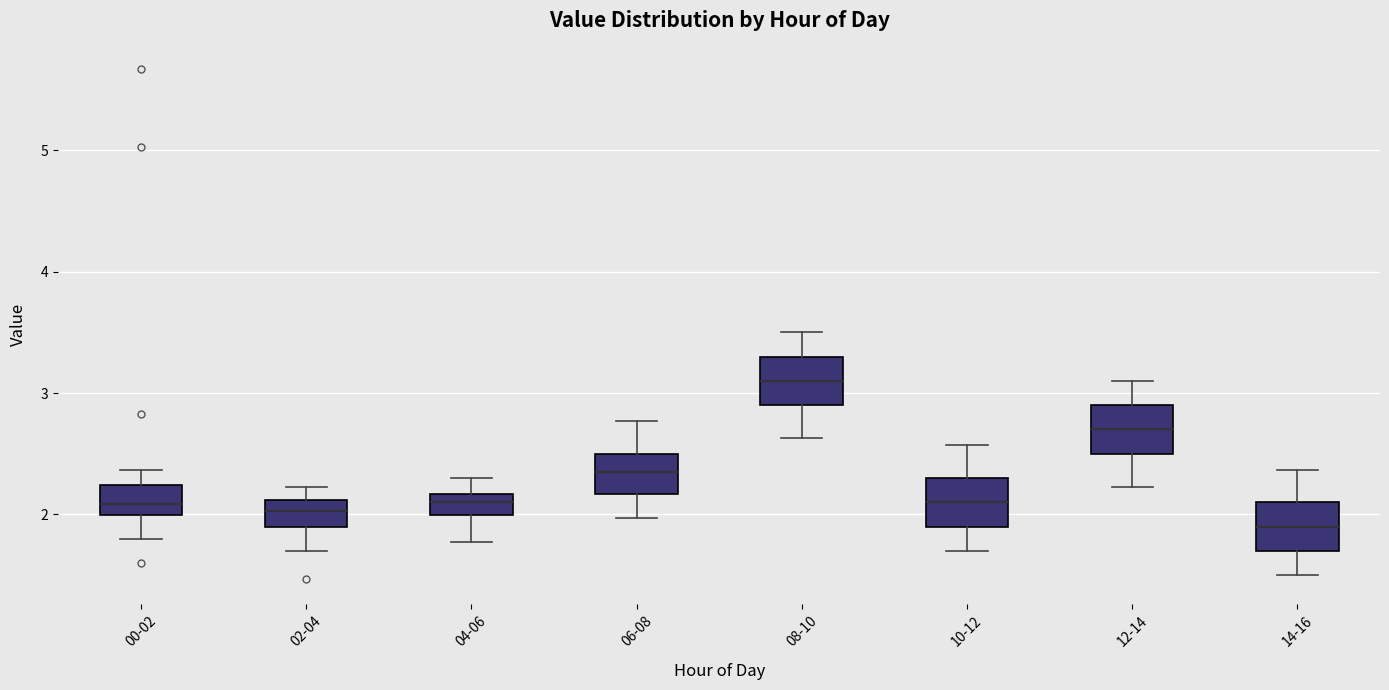

Reading left to right, transcribe this box plot: for each box, give where its median line is, the range the box spans, and where its two whiskers end, as read against the y-axis. The values are not printed on the chart, so give them approximately, as read against the axis.

00-02: median 2.1, box 2.0 to 2.2, whiskers 1.8 to 2.4
02-04: median 2.0, box 1.9 to 2.1, whiskers 1.7 to 2.2
04-06: median 2.1, box 2.0 to 2.2, whiskers 1.8 to 2.3
06-08: median 2.4, box 2.2 to 2.5, whiskers 2.0 to 2.8
08-10: median 3.1, box 2.9 to 3.3, whiskers 2.6 to 3.5
10-12: median 2.1, box 1.9 to 2.3, whiskers 1.7 to 2.6
12-14: median 2.7, box 2.5 to 2.9, whiskers 2.2 to 3.1
14-16: median 1.9, box 1.7 to 2.1, whiskers 1.5 to 2.4